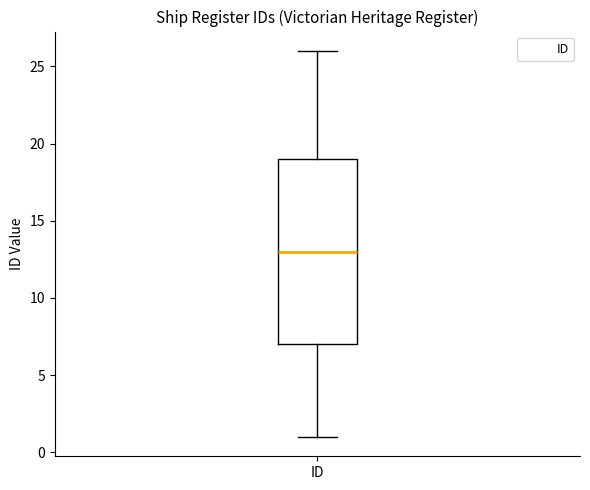

Transcribe this box plot: give where the median line is, the range the box spans, and where the two whiskers end, as read against the y-axis. The values are not printed on the chart, so give them approximately, as read against the axis.

median 13, box 7 to 19, whiskers 1 to 26